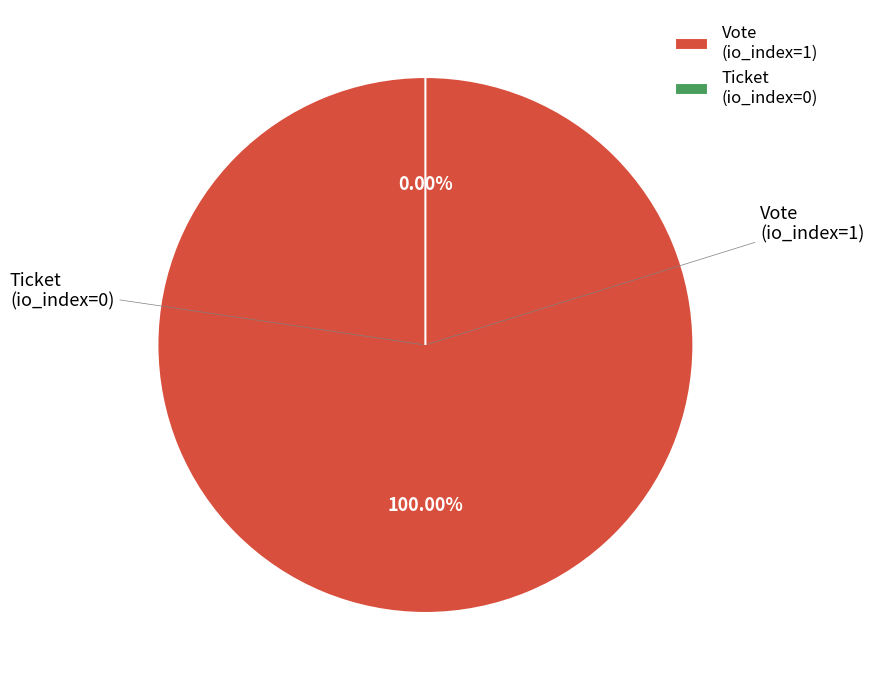

Rank the categories by value from highest to lowest.

Vote (io_index=1), Ticket (io_index=0)